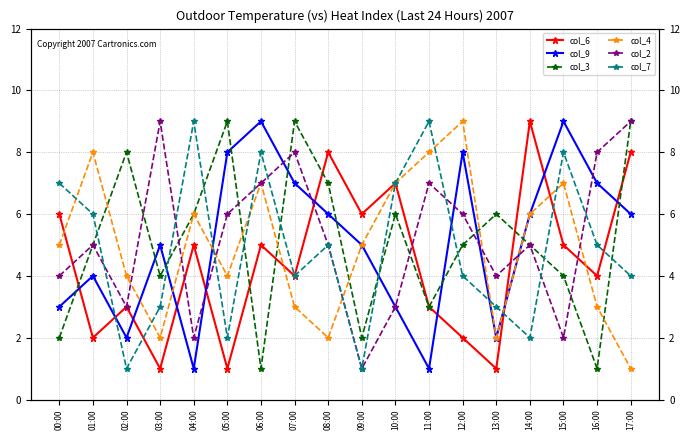

How many interior local valleys does the col_7 series have?

5